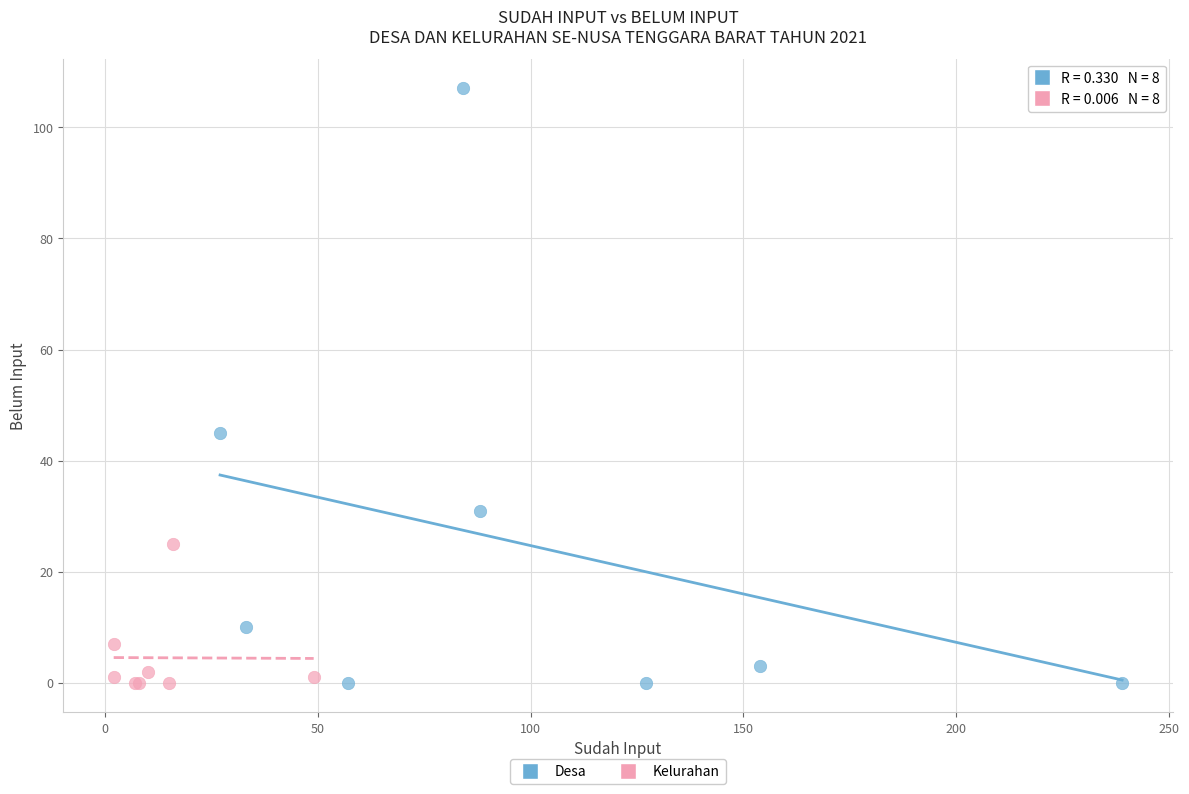

Which series contains the highest Y value?

Desa